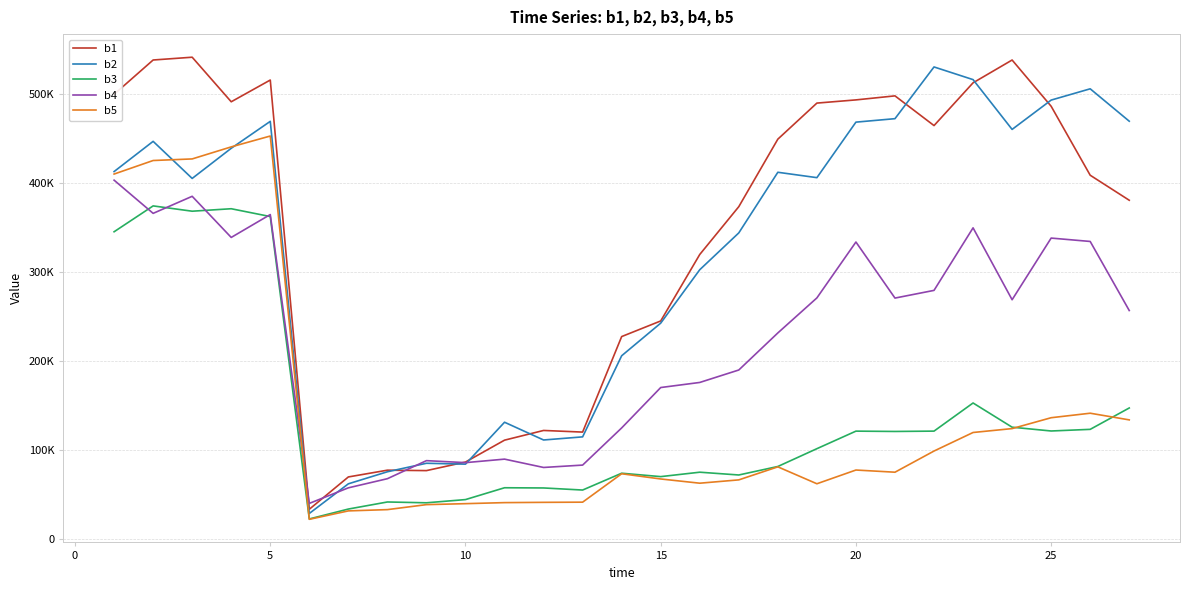

Is this an area chart (filled region under the line)?

No